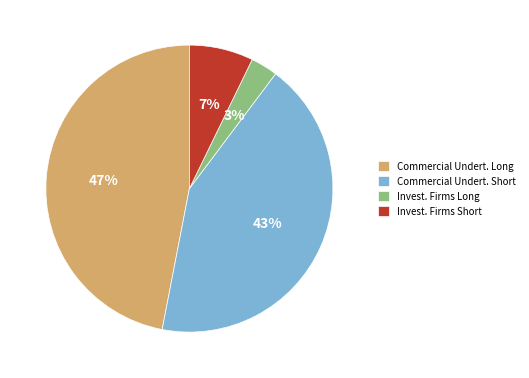

Which has a higher value, Invest. Firms Long or Commercial Undert. Short?

Commercial Undert. Short